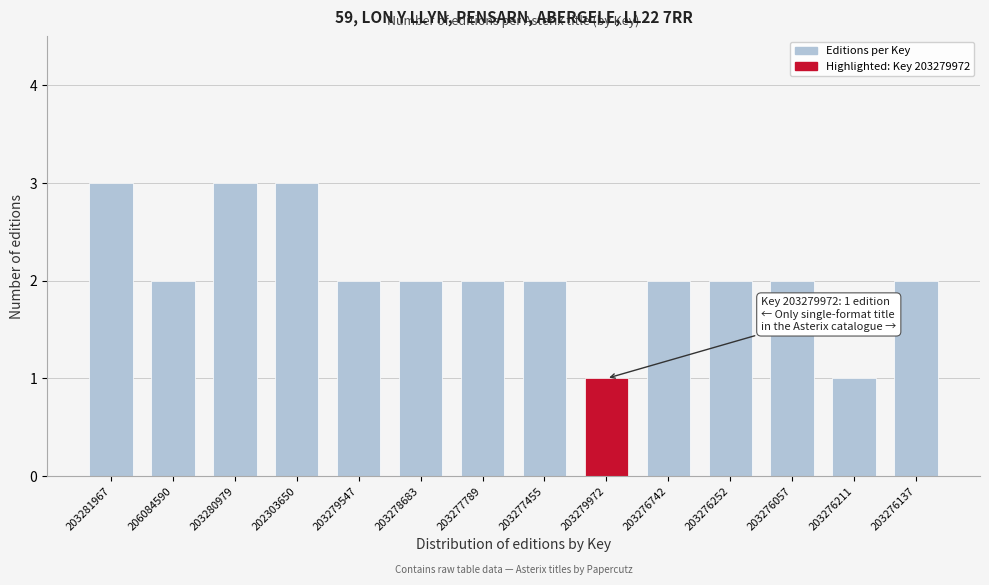

Reading left to right, list all the values displayed in this chart.

203281967=3	206084590=2	203280979=3	202303650=3	203279547=2	203278683=2	203277789=2	203277455=2	203279972=1	203276742=2	203276252=2	203276057=2	203276211=1	203276137=2